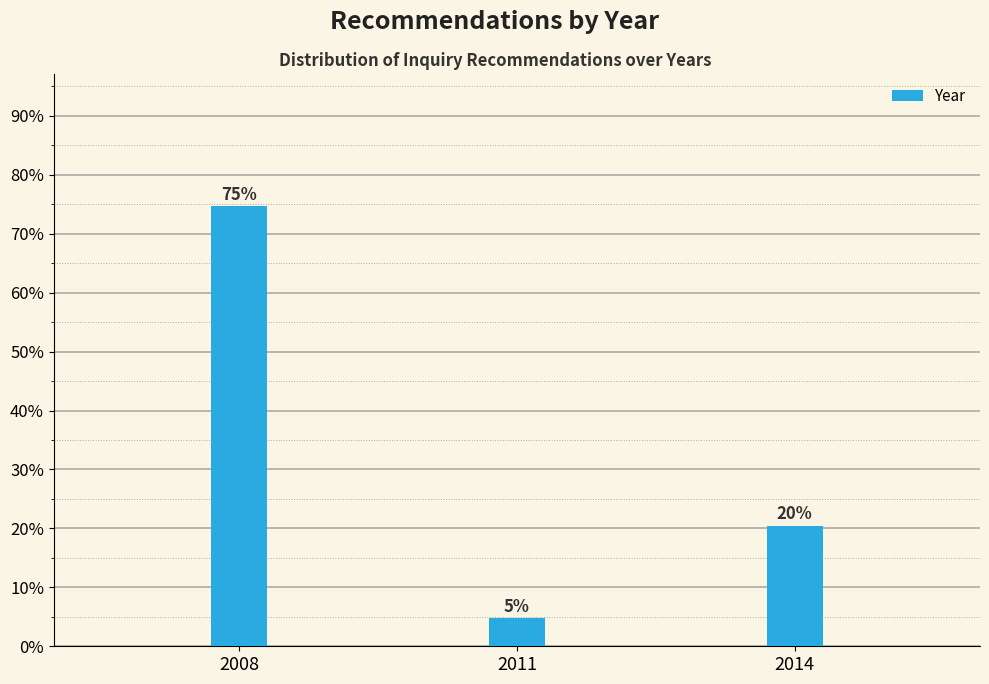

Does the chart contain any negative values?

No